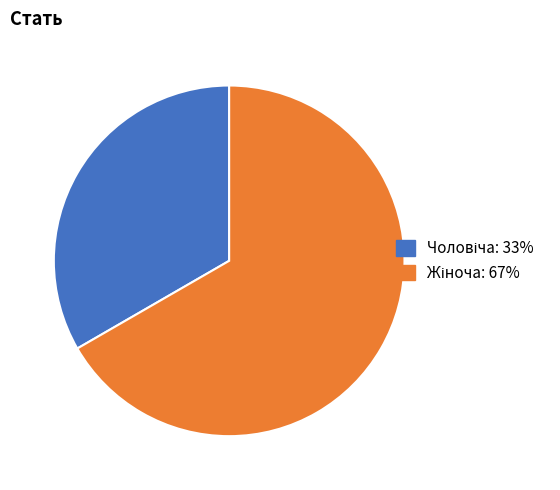

Does any single category account for the majority?

Yes